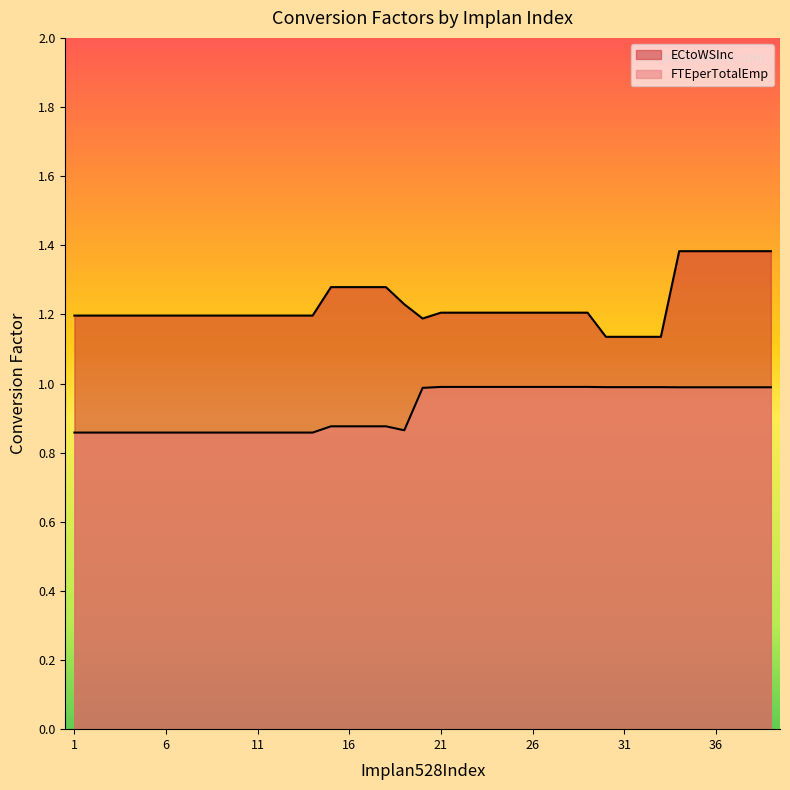

Where is FTEperTotalEmp nearest to the value 0?

1